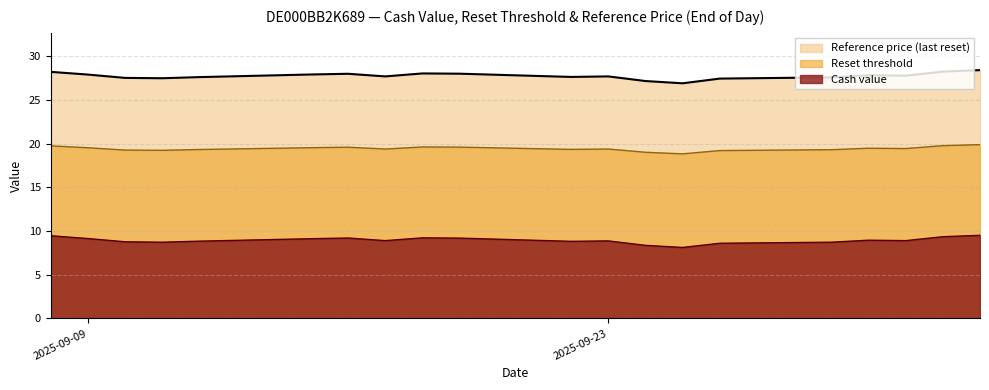

What is the sum of the Cash value values at 2025-09-16 and 2025-09-12?

18.1